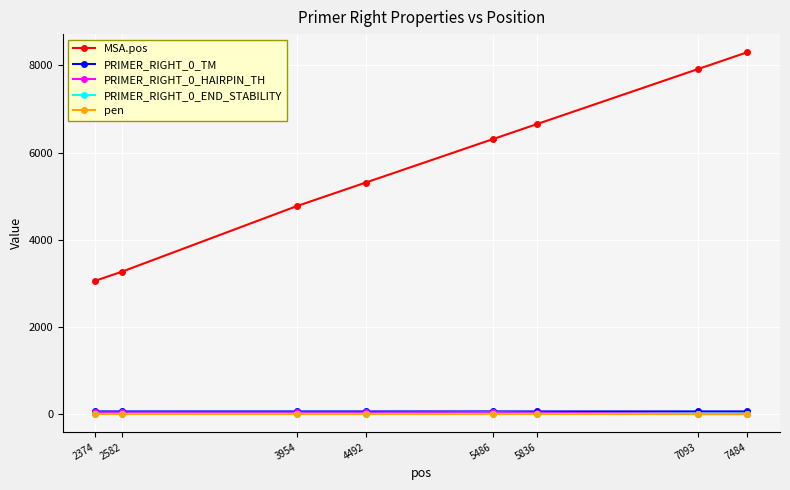

True or false: PRIMER_RIGHT_0_END_STABILITY has a value of 4.3 at 5836.

True